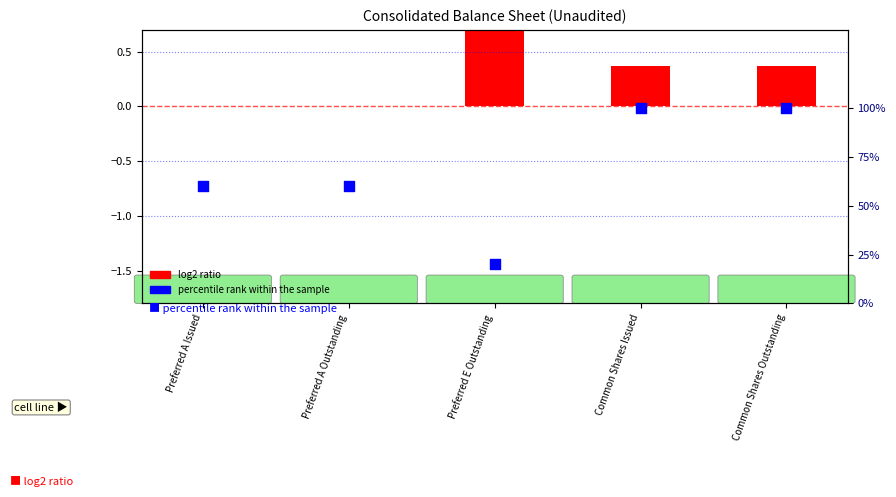

What is the change in value from Preferred E Outstanding to Common Shares Outstanding?

+80